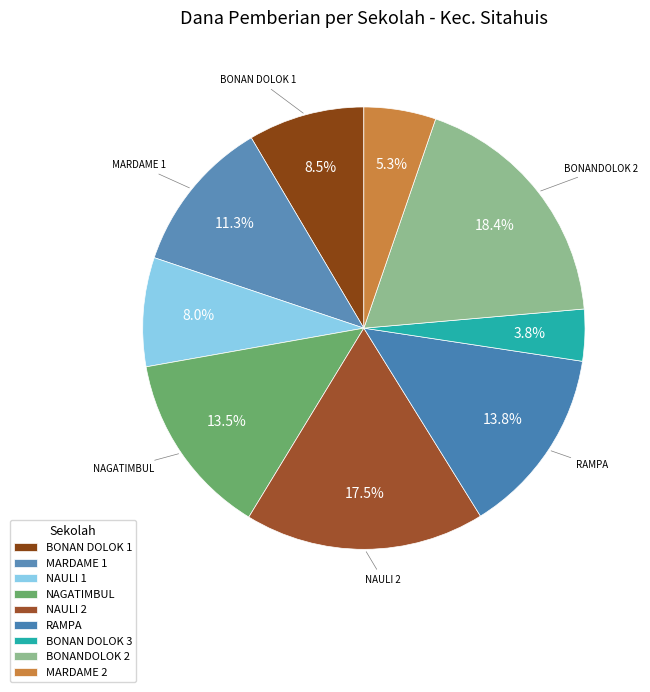

How many segments does this pie chart have?

9